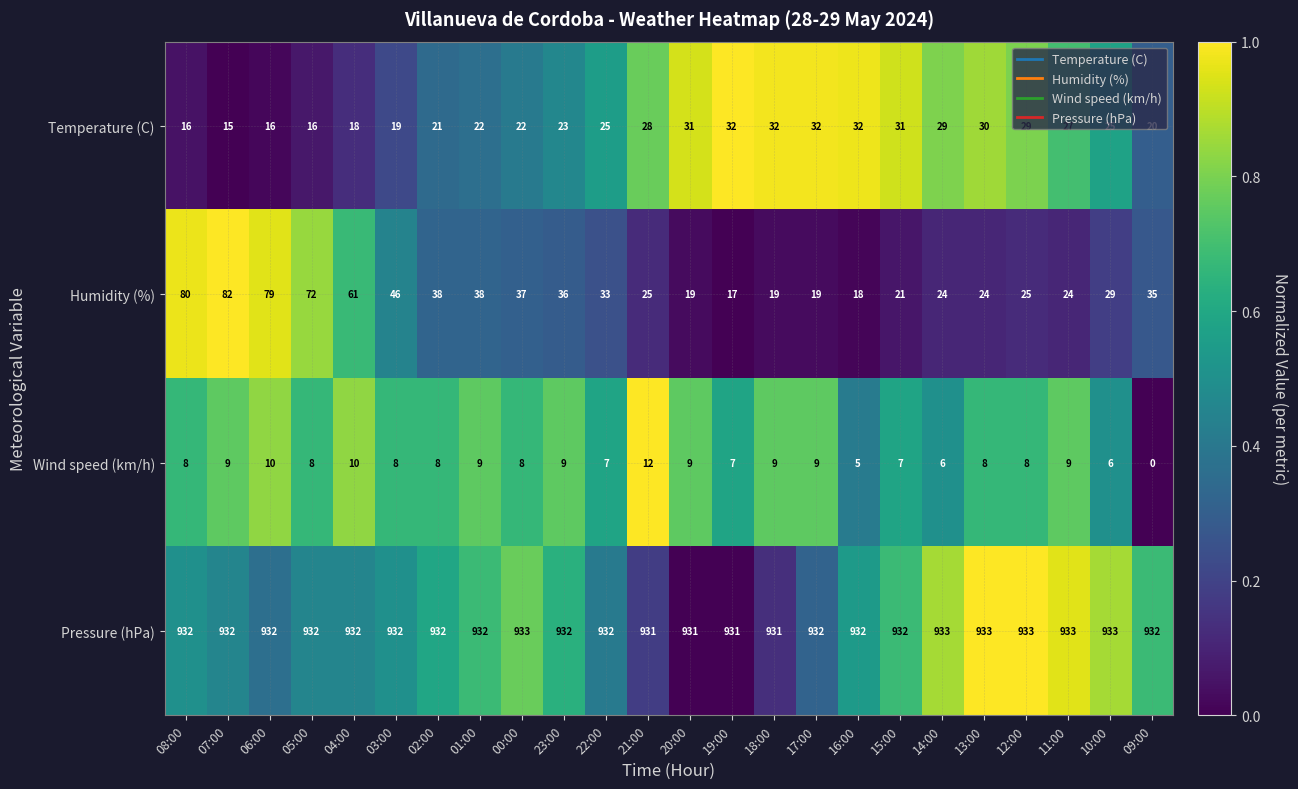

How many data points does each series have?

24